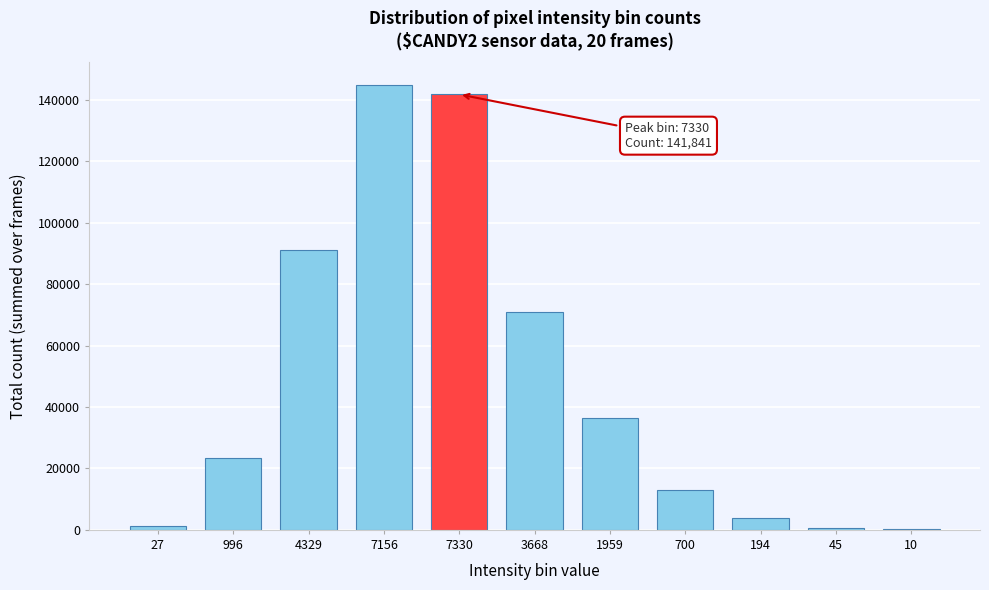

Approximately how many times larger is the value at 700 compared to 194?

3.3